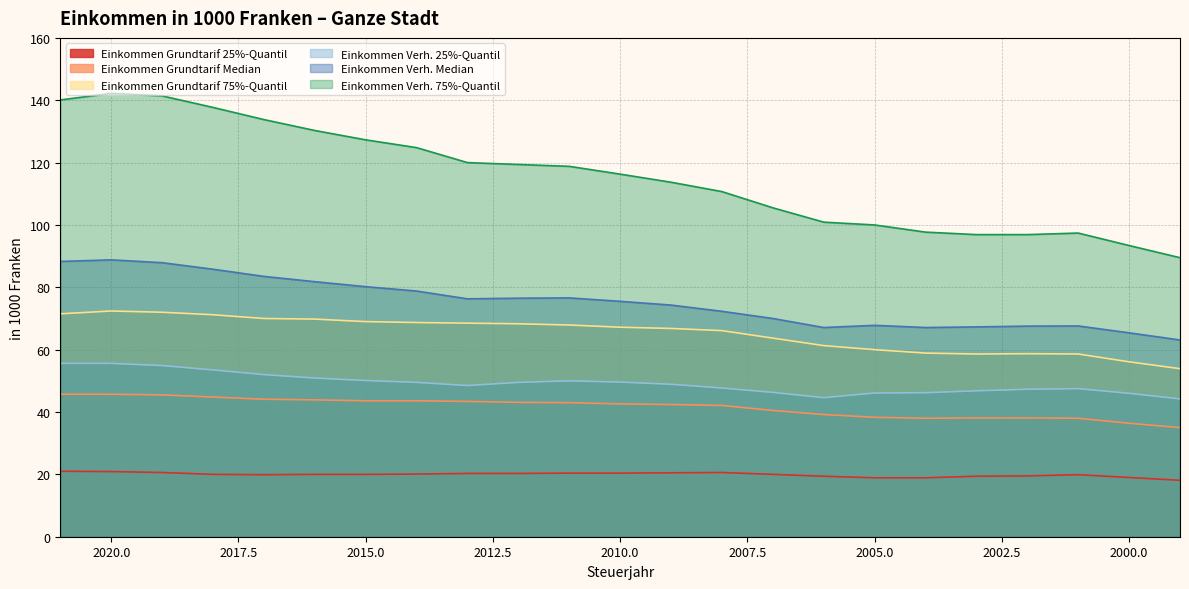

Between 2015 and 2000, which series saw the biggest shift?

Einkommen Verh. 75%-Quantil